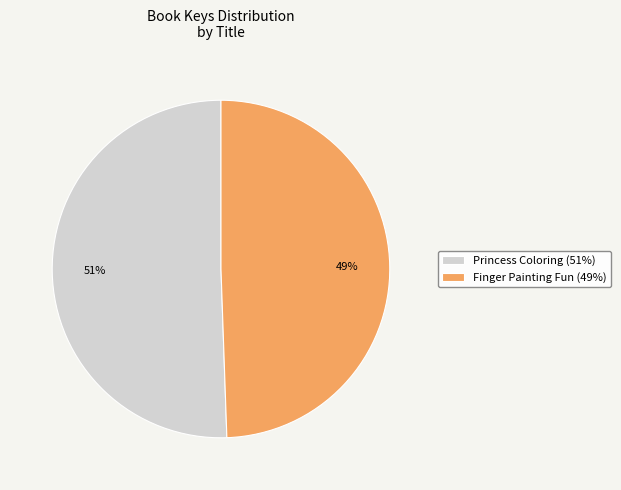

How many slices are in this pie chart?

2